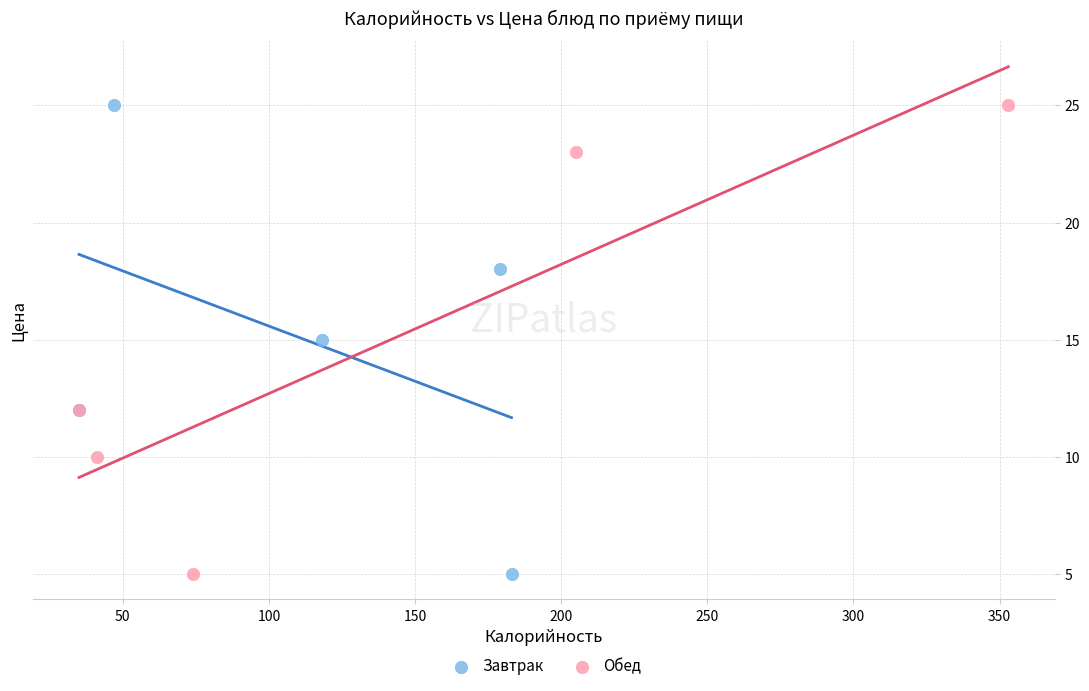

What are all the series names shown in the legend?

Завтрак, Обед